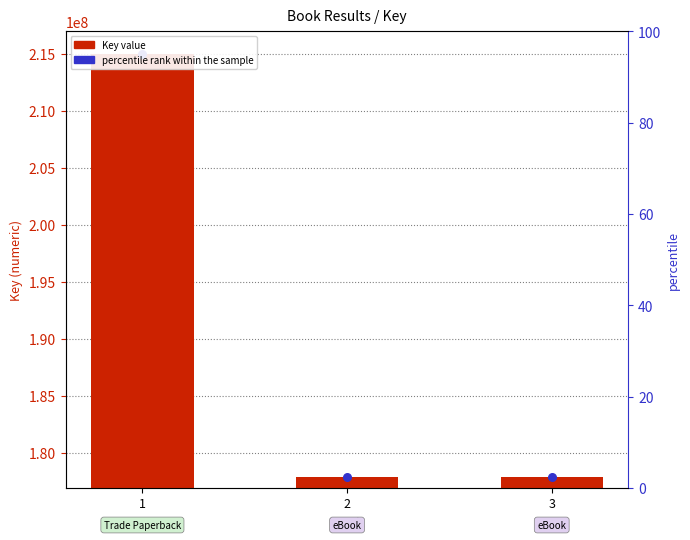

Which series has the widest spread of Y values?

Key (ISBN Key)